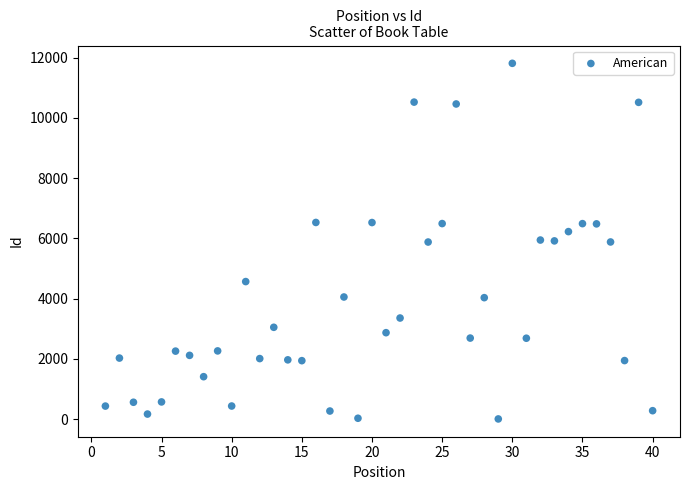

What is the range of Y values (max minus min)?

11808